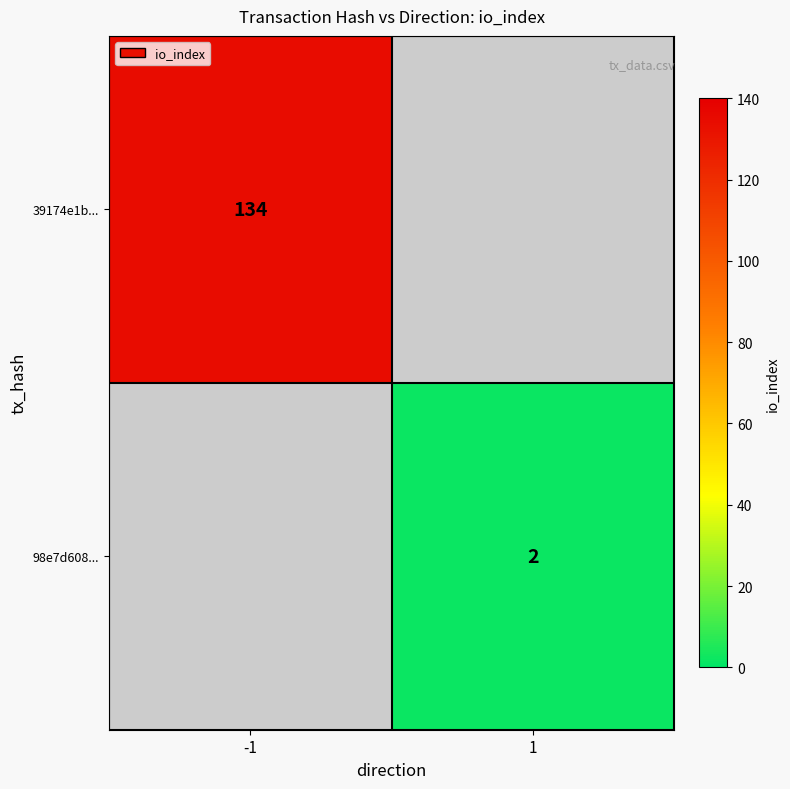

Is the value of 39174e1b... at -1 greater than the value of 98e7d608... at 1?

Yes